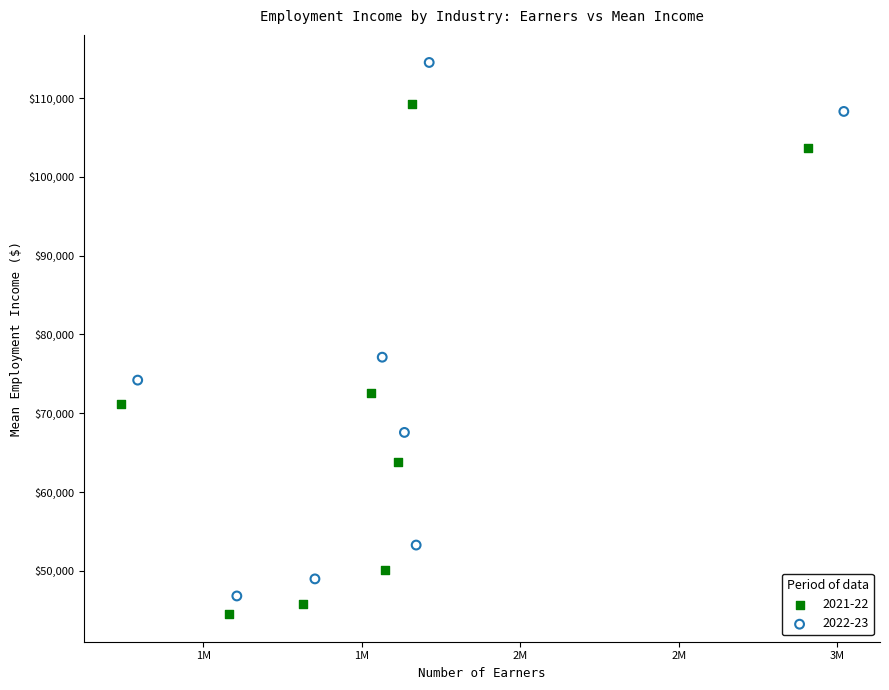

Which series reaches the maximum Y coordinate?

2022-23